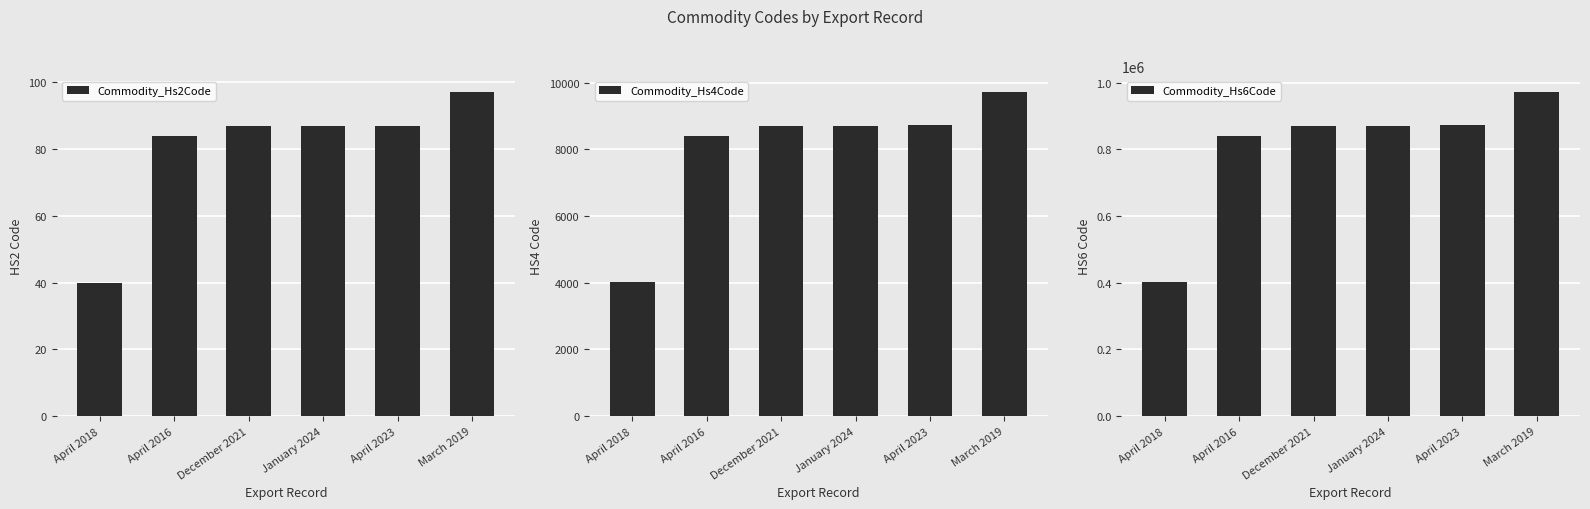

What are all the series names shown in the legend?

Commodity_Hs2Code, Commodity_Hs4Code, Commodity_Hs6Code